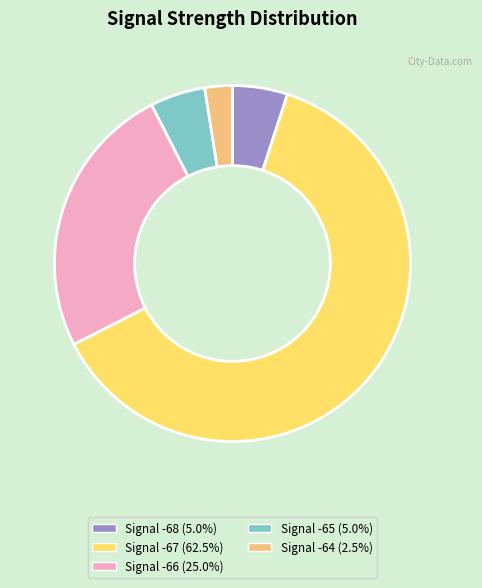

Is there any slice that represents more than half of the pie?

Yes